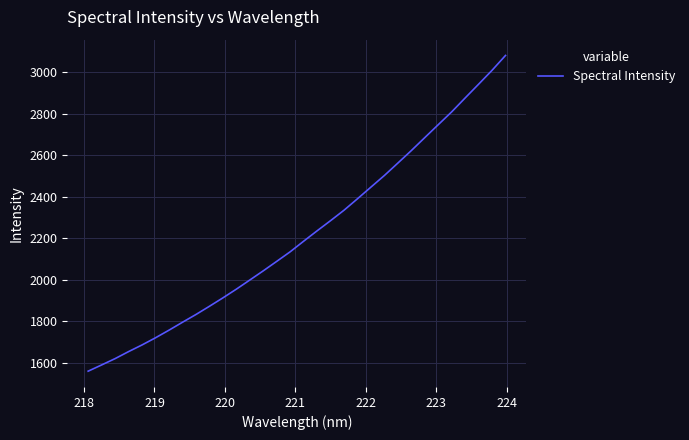

What is the difference between the maximum and minimum values?

1521.4